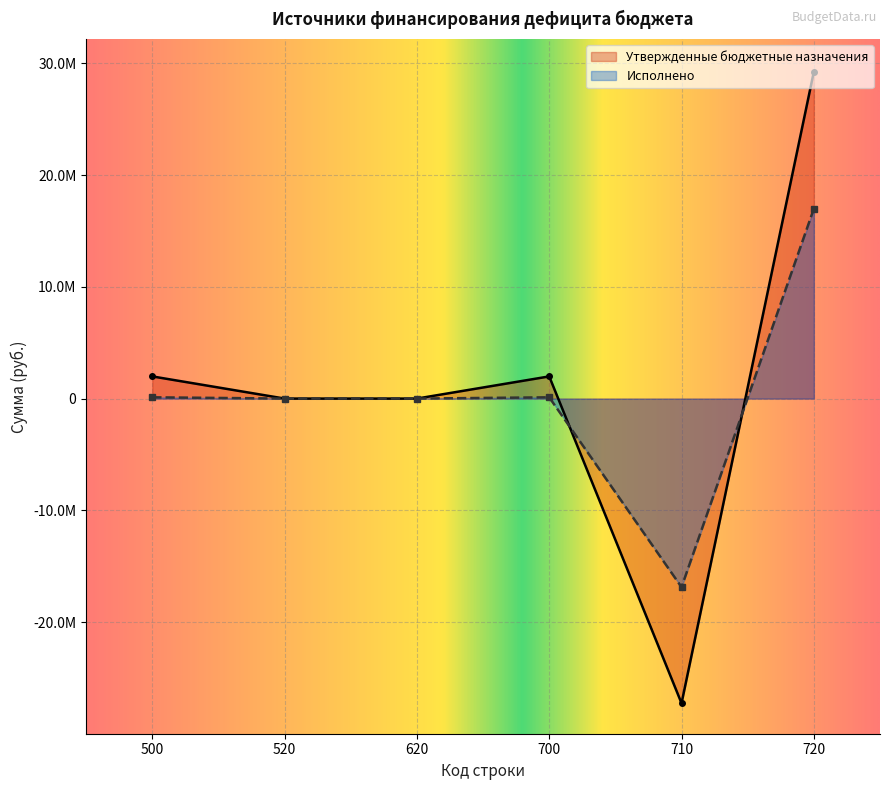

The value of Исполнено at 710 is -8177268.3. True or false?

False